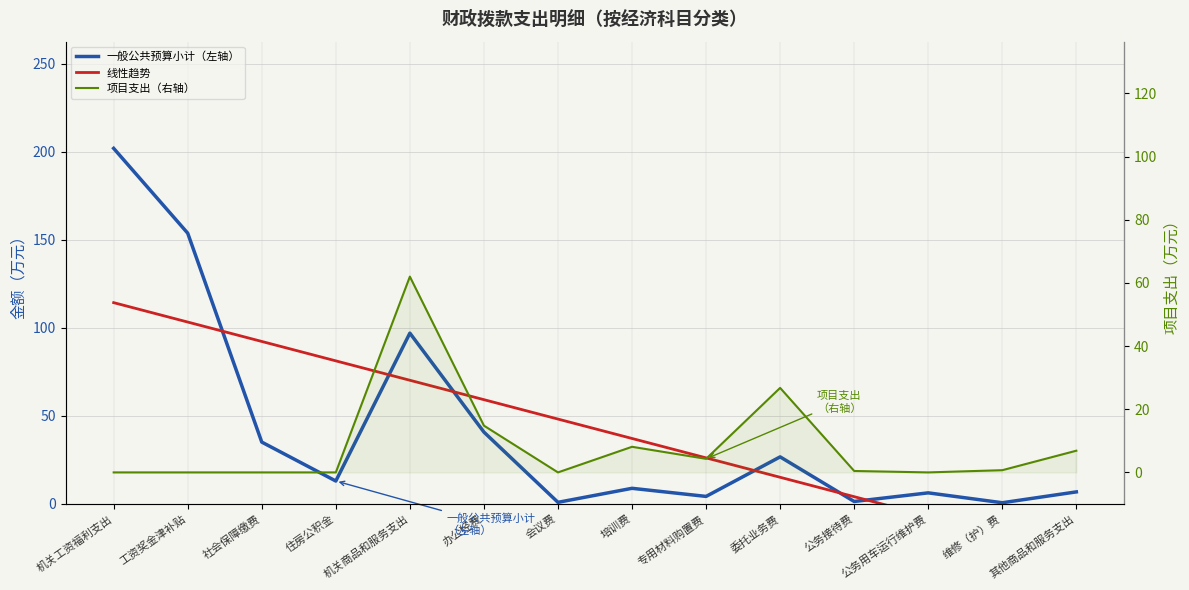

Is the value of 线性趋势 at 公务接待费 greater than the value of 项目支出（右轴） at 公务接待费?

Yes